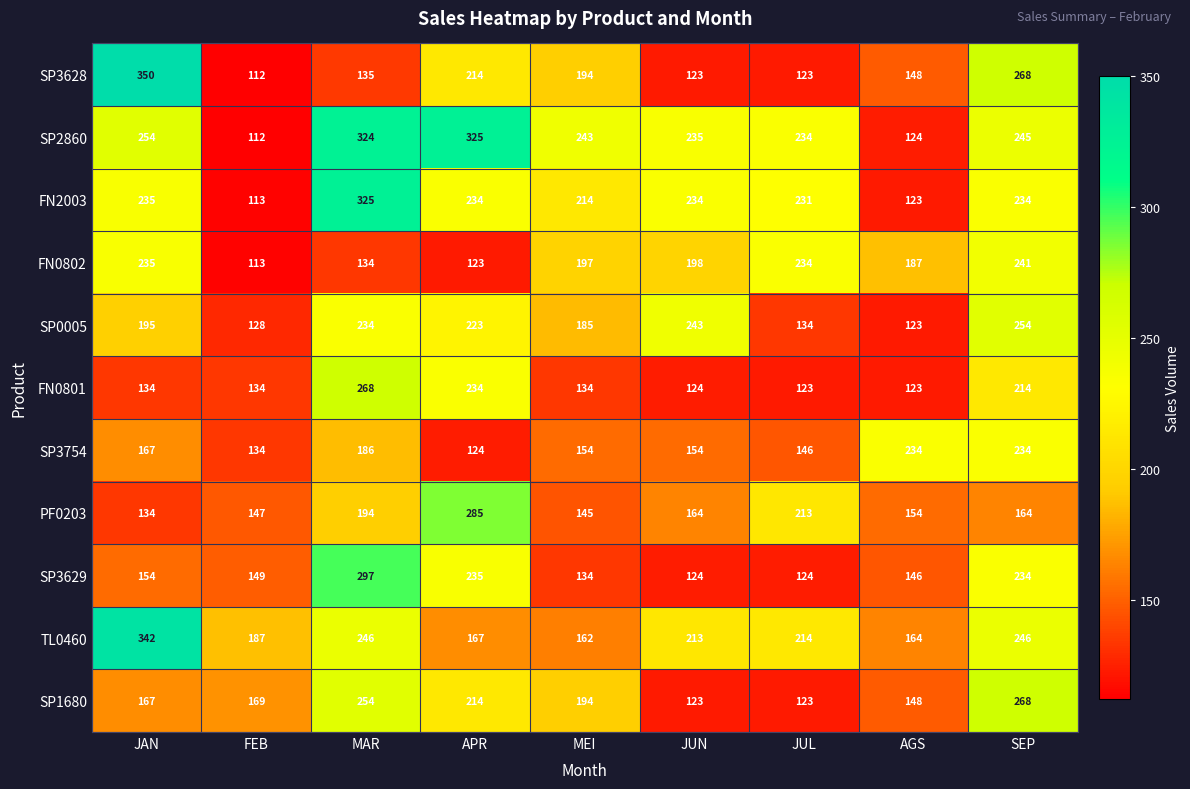

What is the spread (max minus min) of values at APR?

202